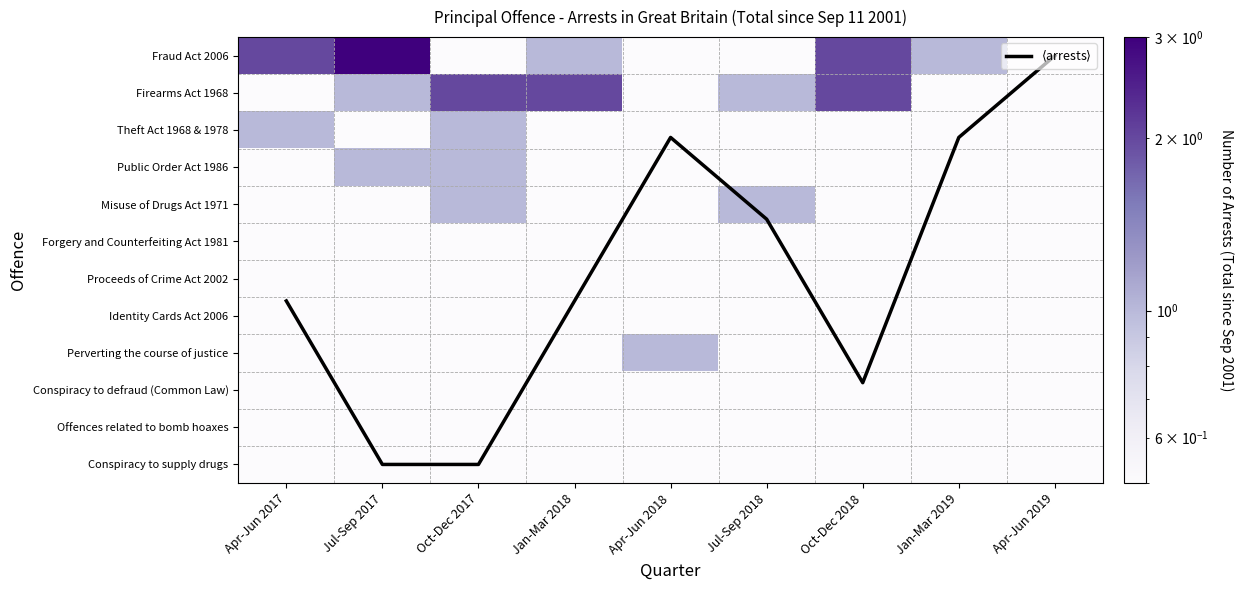

Is the value of Public Order Act 1986 at Apr-Jun 2017 greater than the value of Offences related to bomb hoaxes at Jul-Sep 2017?

No